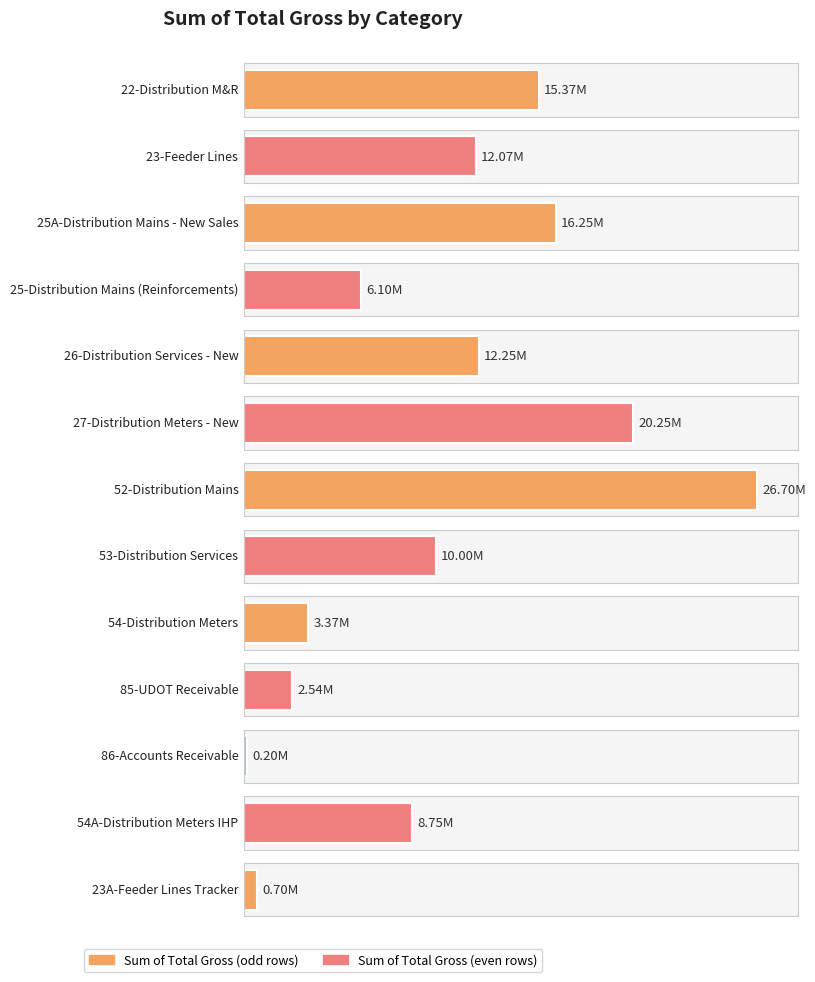

What is the average value?

10349615